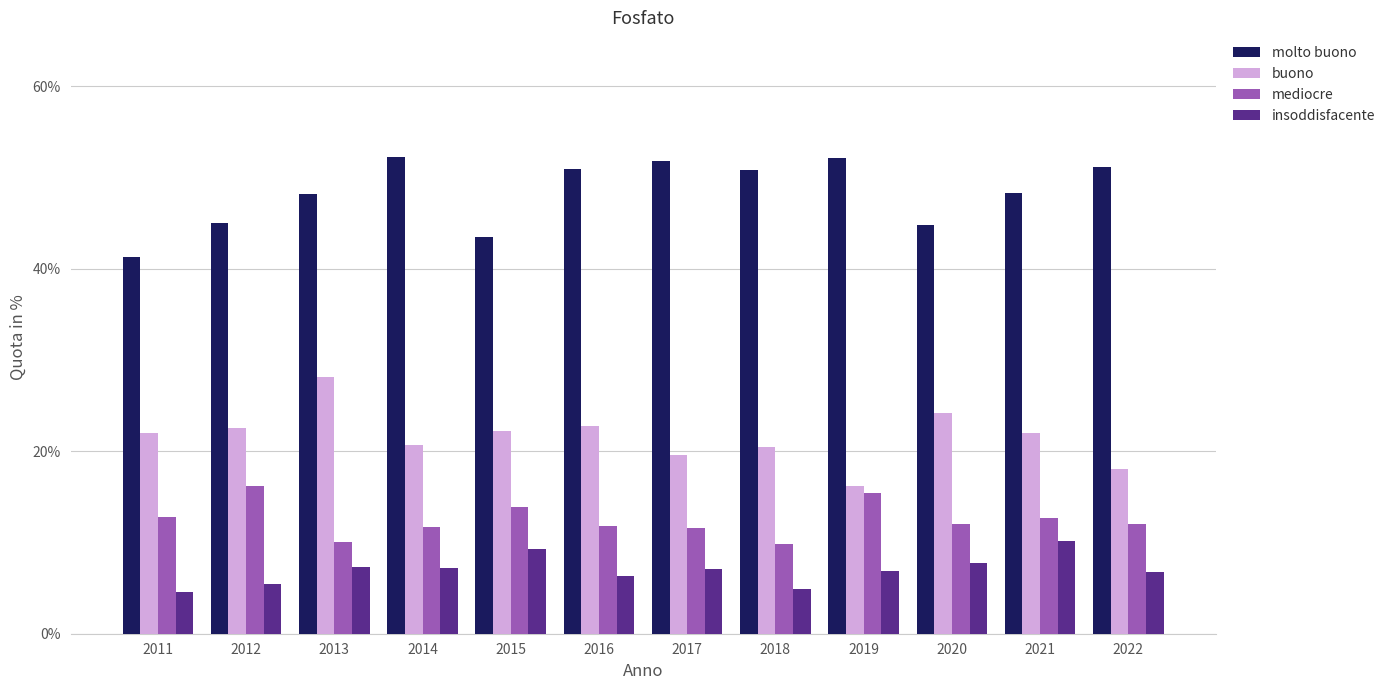

Does the chart contain any negative values?

No